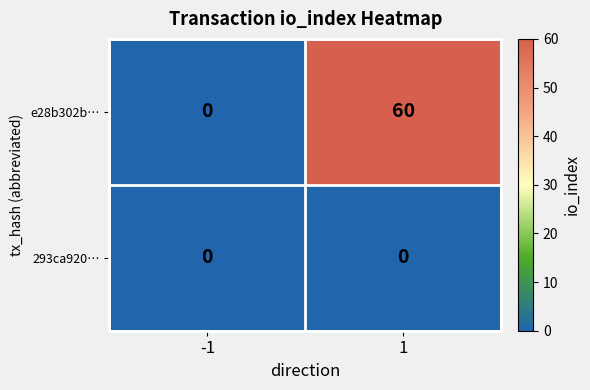

What is the total value across all series at 1?

60